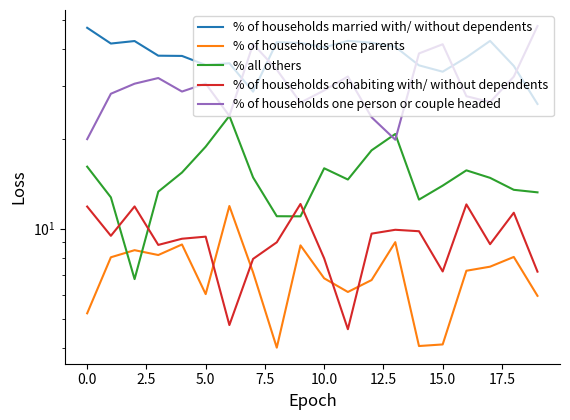

How many values in the % of households cohabiting with/ without dependents series exceed 9?

11